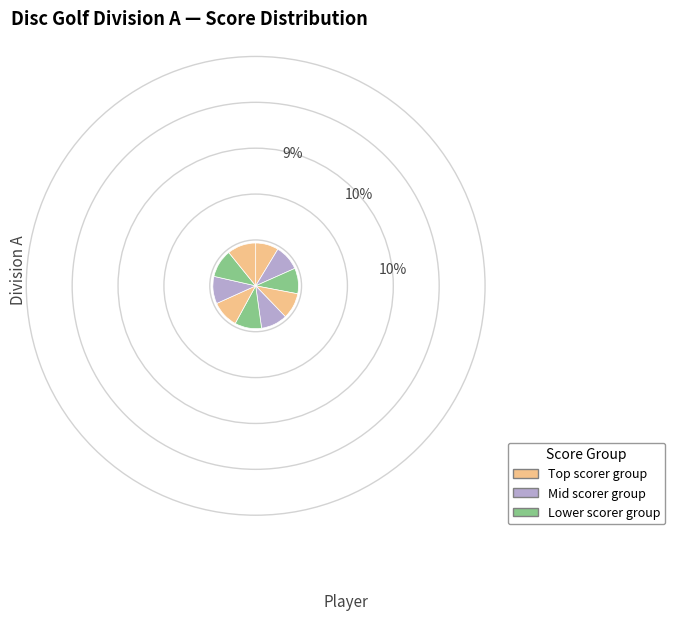

Which slice is the smallest?

Bryan Uribe